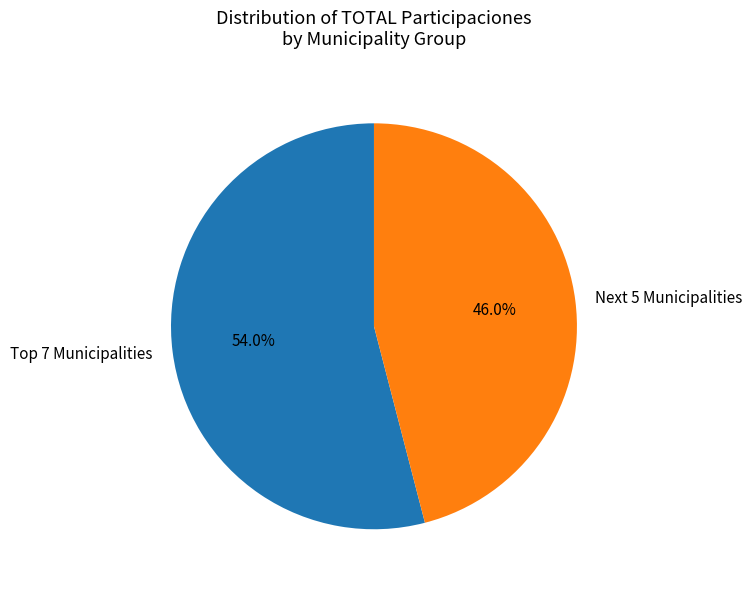

What portion of the pie excludes Next 5 Municipalities?

54.0%